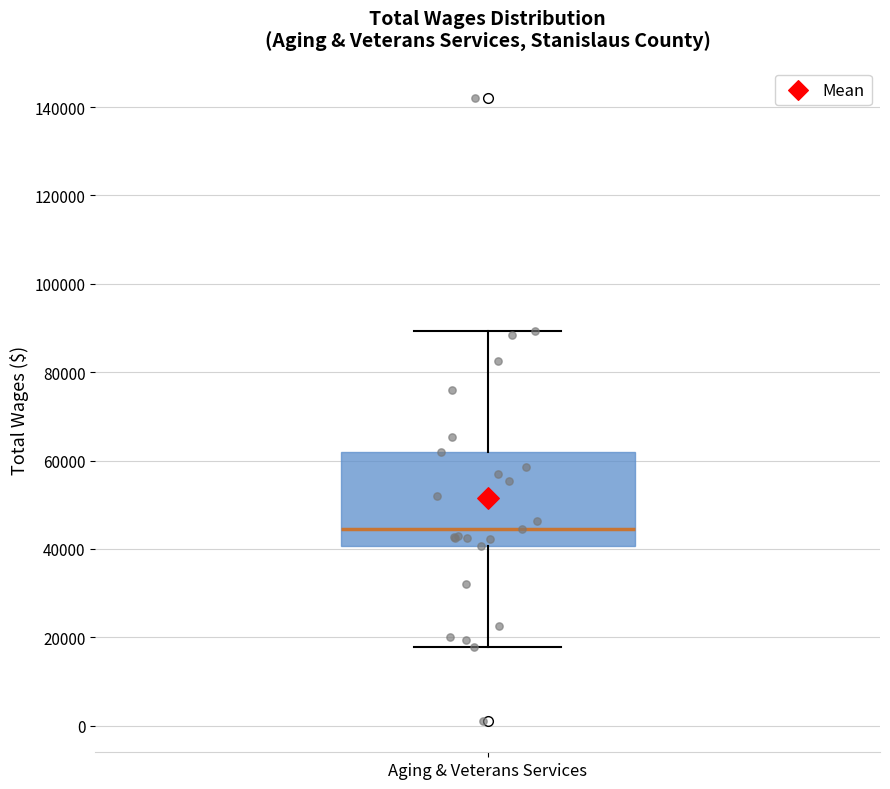

Transcribe this box plot: give where the median line is, the range the box spans, and where the two whiskers end, as read against the y-axis. The values are not printed on the chart, so give them approximately, as read against the axis.

median 44000, box 40000 to 62000, whiskers 18000 to 90000